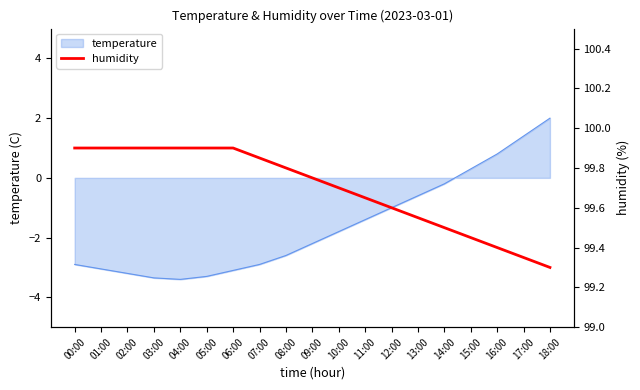

The temperature series shows -4.2 at 01:00. True or false?

False